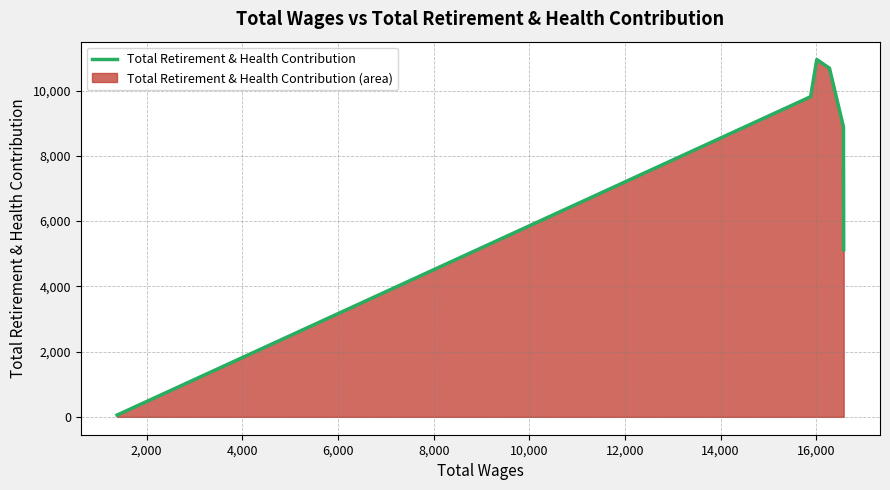

What is the maximum value shown in the chart?

10950